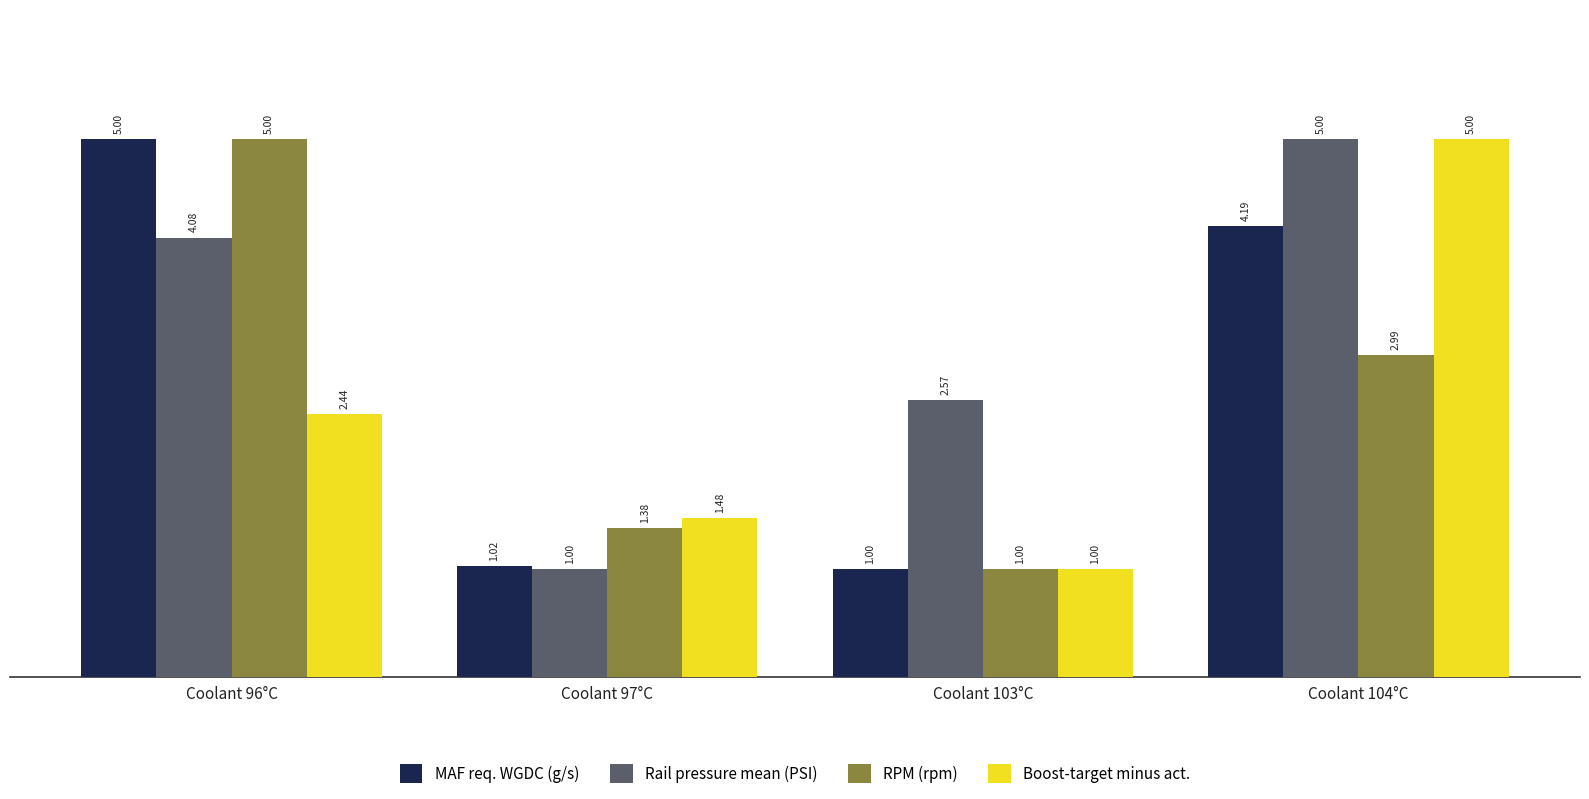

At Coolant 97°C, list the series in order from largest to smallest.

Boost-target minus act., RPM (rpm), MAF req. WGDC (g/s), Rail pressure mean (PSI)